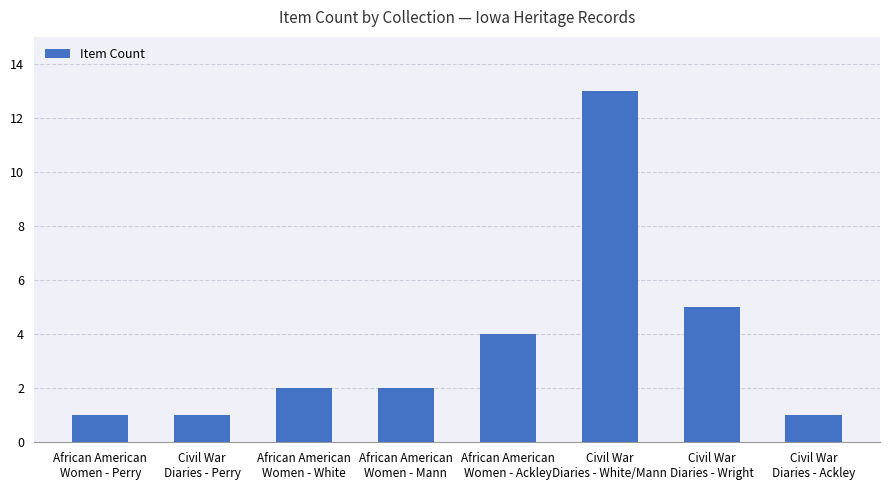

What is the difference between the values at Civil War
Diaries - White/Mann and African American
Women - Mann?

11